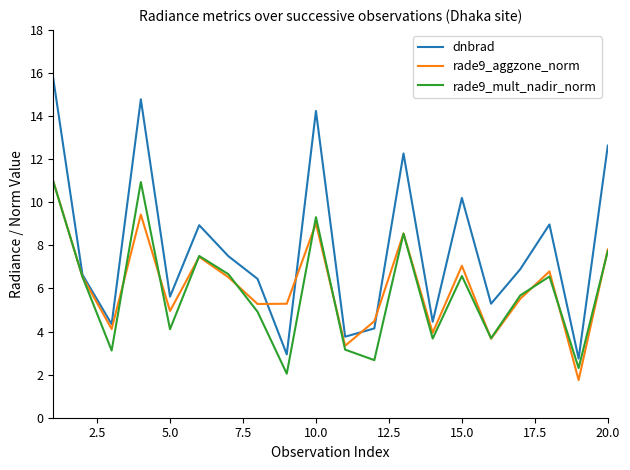

What is the minimum value for rade9_mult_nadir_norm?

2.0